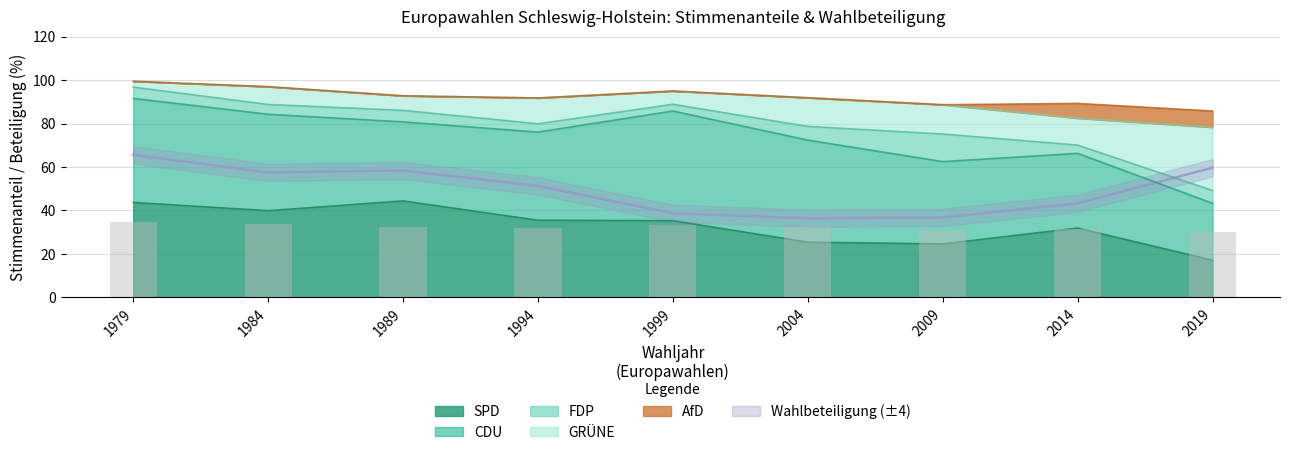

Is it true that SPD equals 35.3 at 1999?

True